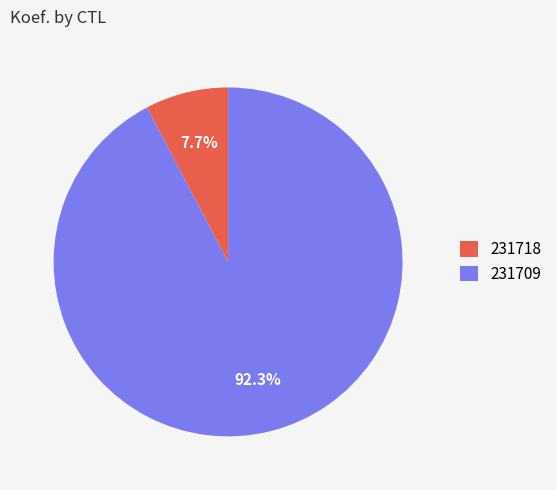

Which slice represents more than half of the pie?

231709